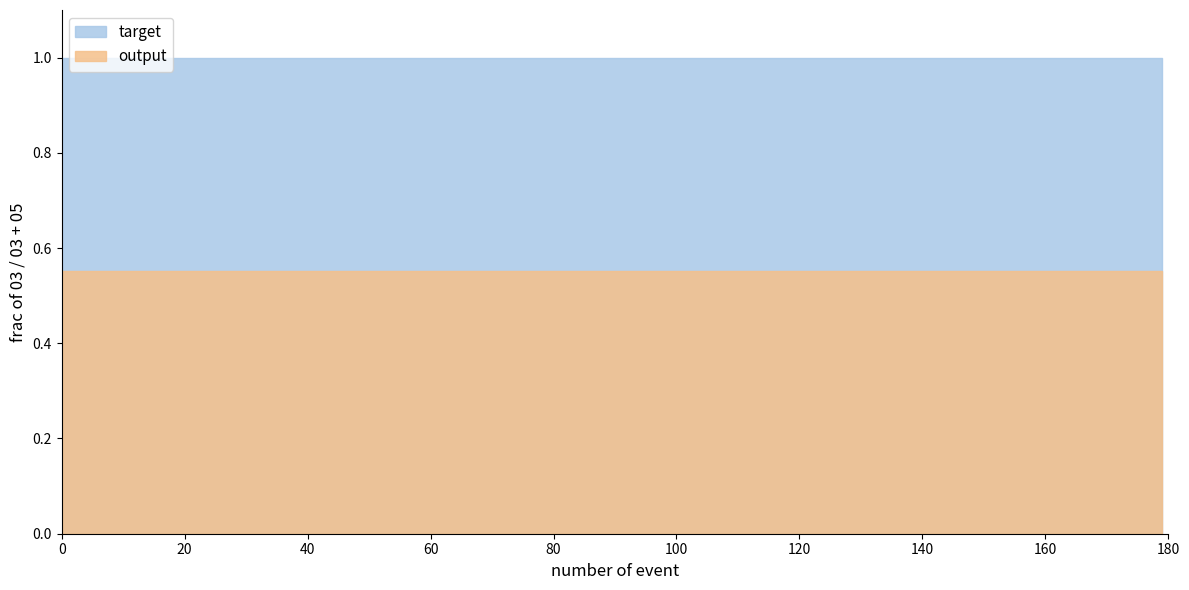

True or false: output and target intersect in this chart.

False